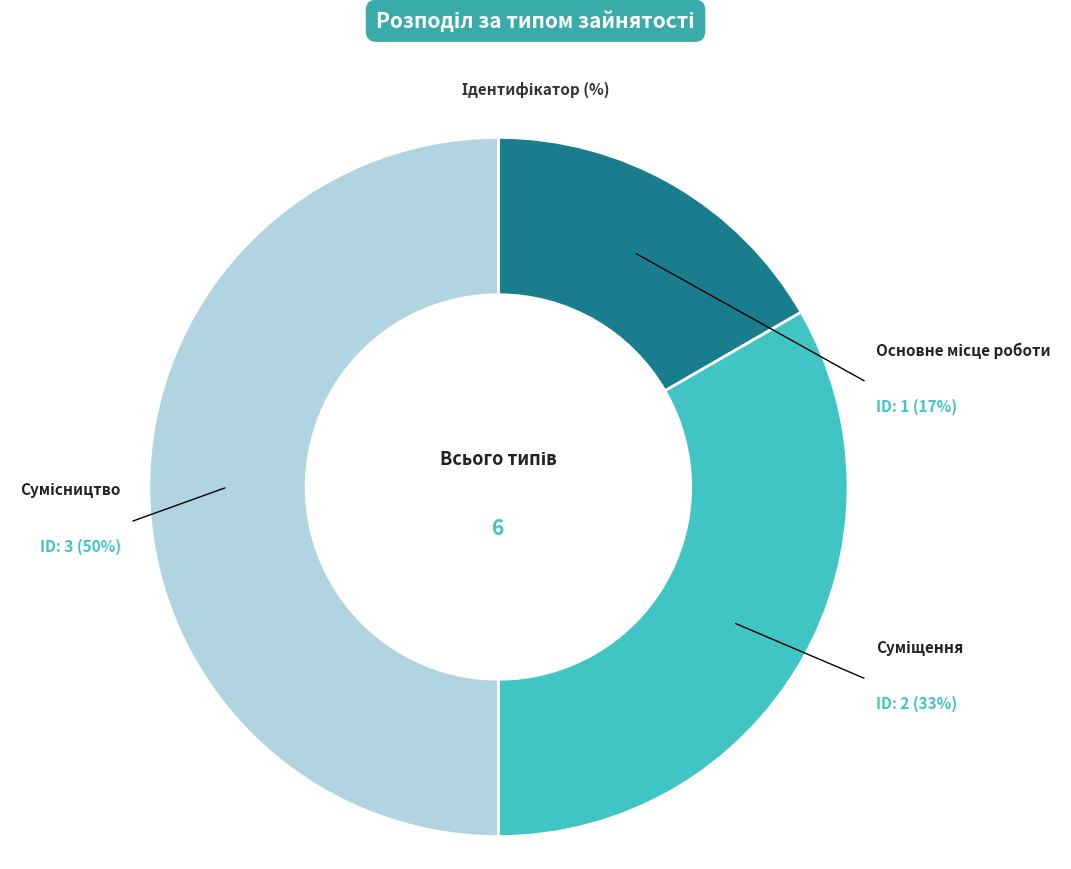

What portion of the pie excludes Сумісництво?

50.0%